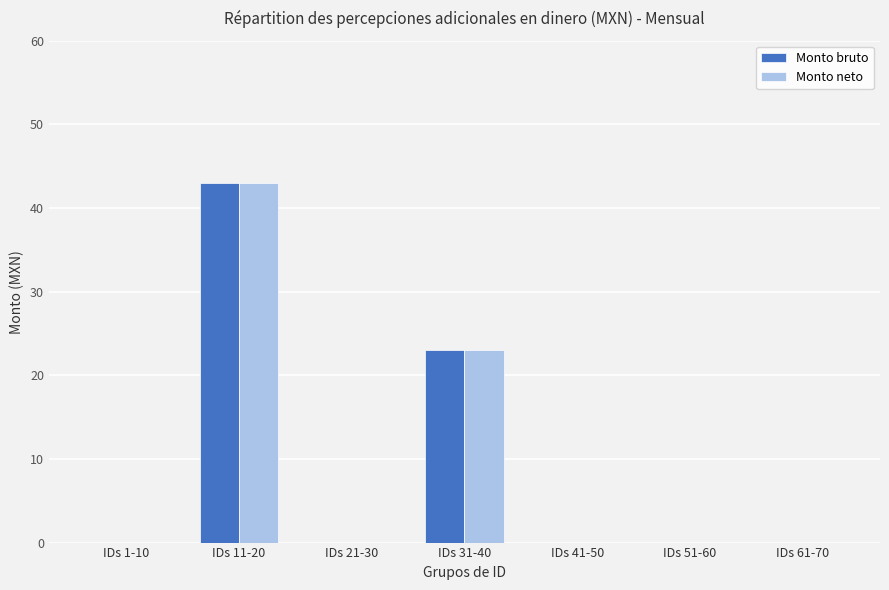

The value of Monto bruto at IDs 21-30 is 0.0. True or false?

True